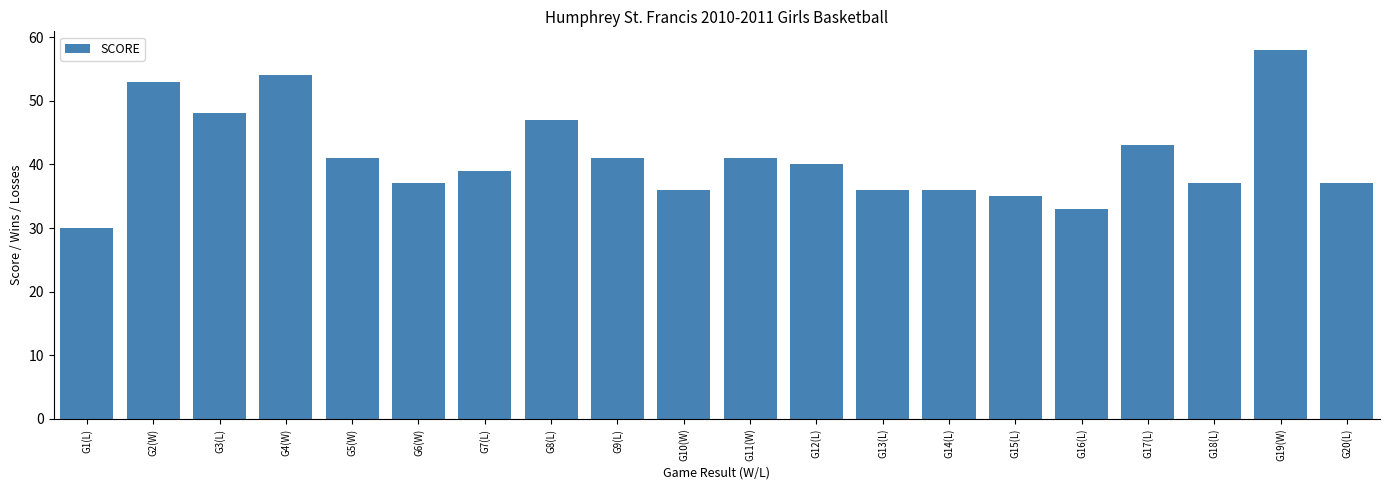

True or false: the data shows 63 at G12(L).

False